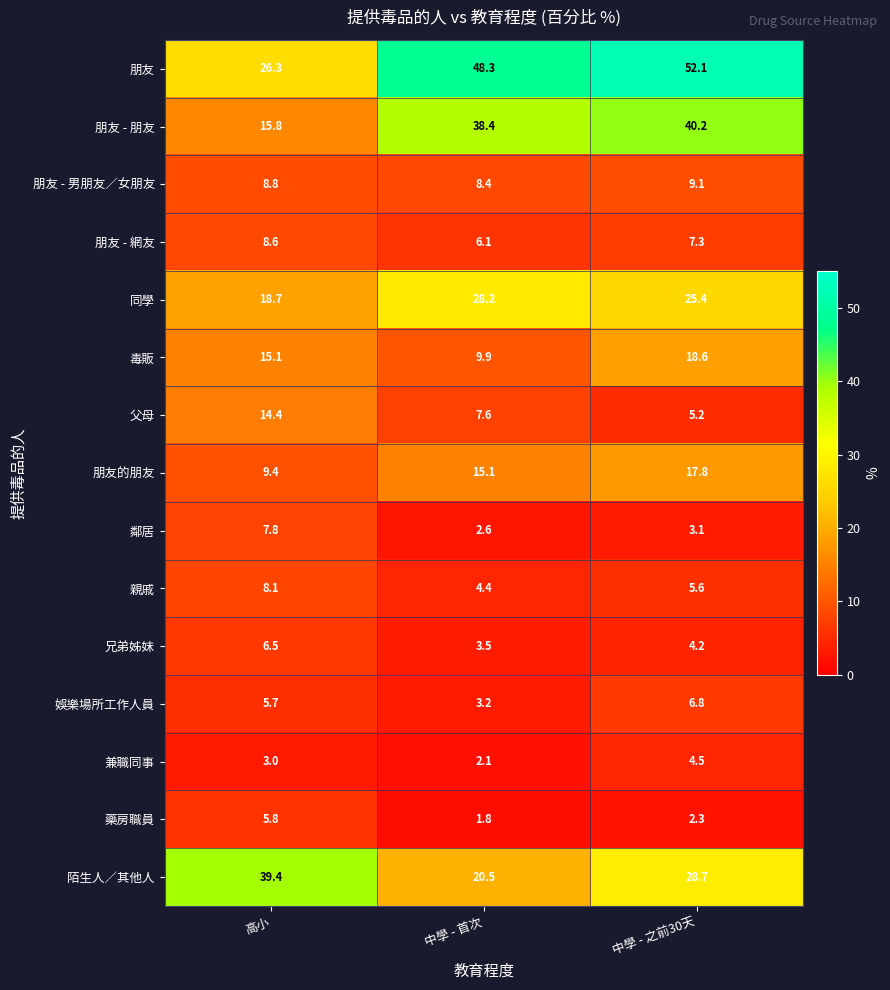

Which series has the largest range (max minus min)?

朋友